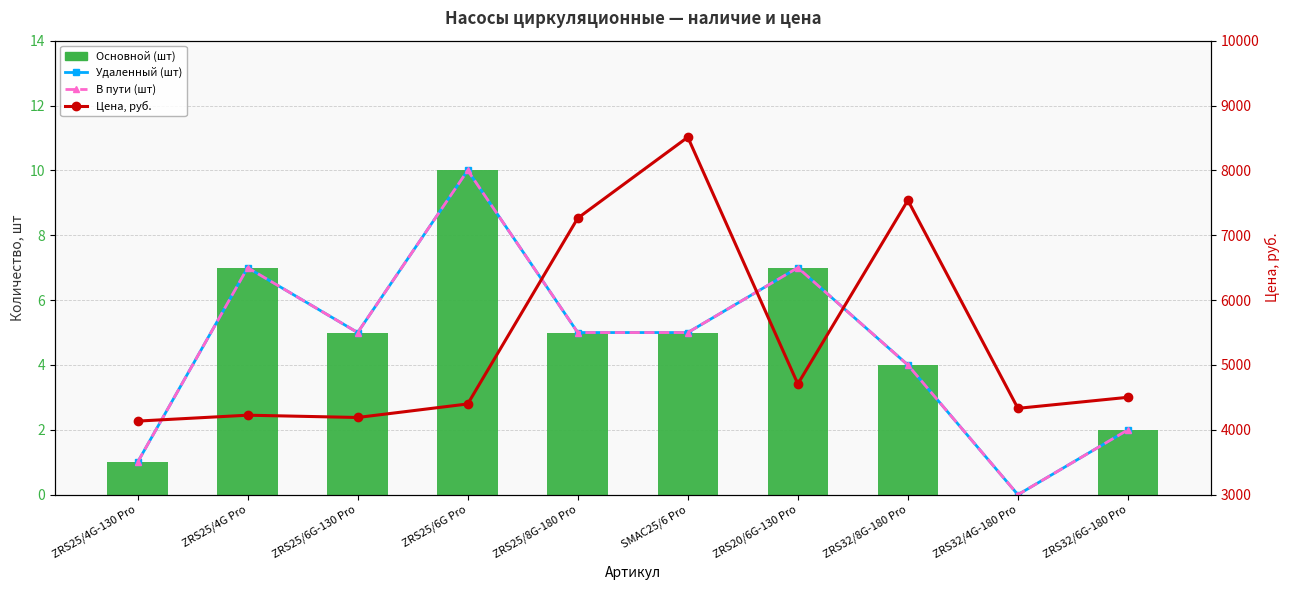

Reading right to left, list all the values displayed in this chart.

Удаленный (шт): 2.0	0.0	4.0	7.0	5.0	5.0	10.0	5.0	7.0	1.0
В пути (шт): 2.0	0.0	4.0	7.0	5.0	5.0	10.0	5.0	7.0	1.0
Основной (шт): 2.0	0.0	4.0	7.0	5.0	5.0	10.0	5.0	7.0	1.0
Цена, руб.: 4501.7	4331.4	7539.0	4707.3	8512.0	7263.6	4398.9	4190.4	4225.7	4134.6